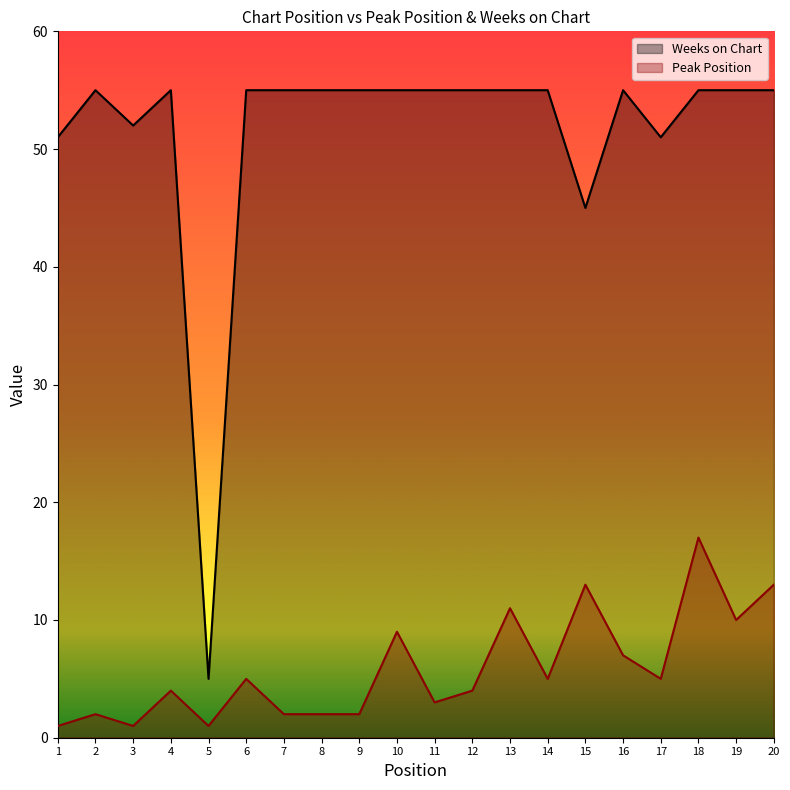

Between 6 and 15, which series saw the biggest shift?

Weeks on Chart